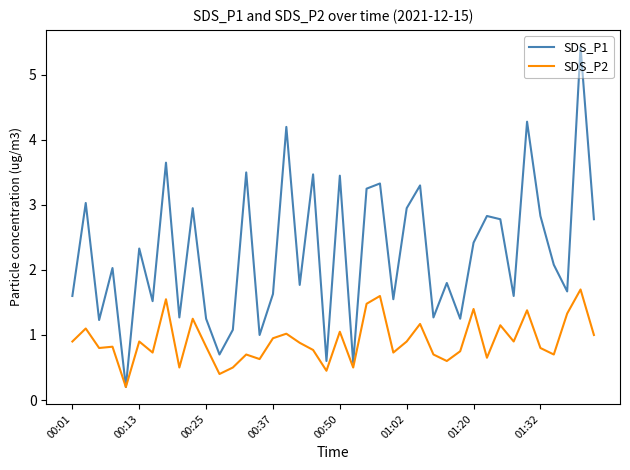

Which series has the widest spread of values?

SDS_P1